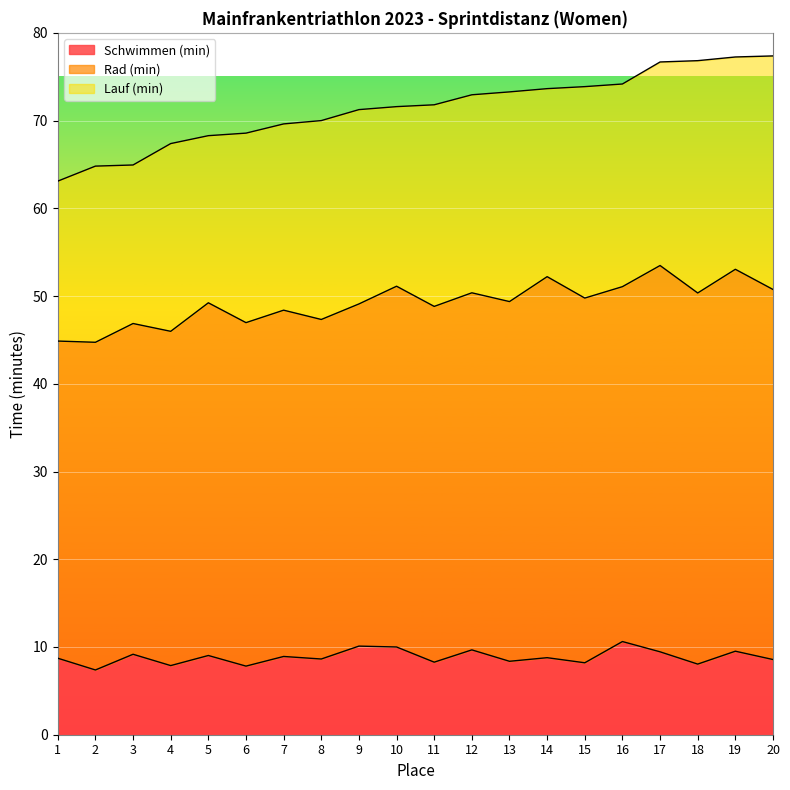

What is the spread (max minus min) of values at 14?

34.6